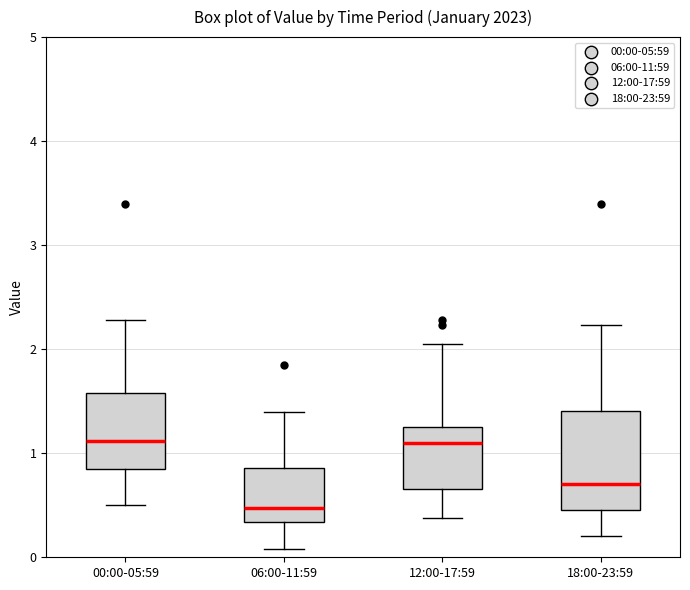

Which box is the tallest, from its lower edge to its upper edge?

18:00-23:59